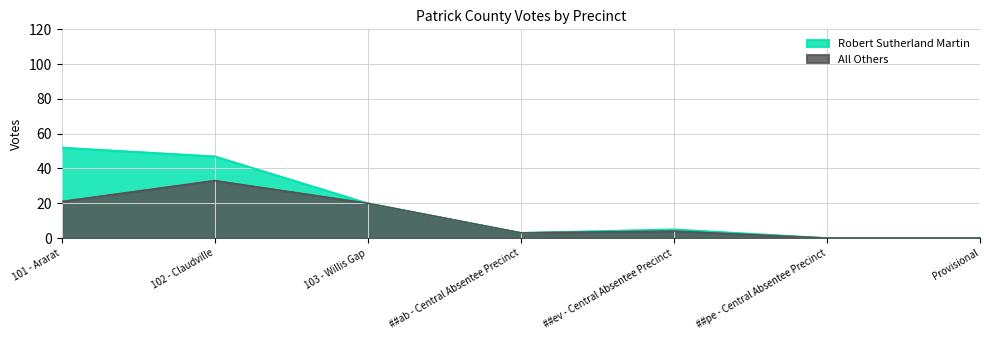

True or false: Robert Sutherland Martin and All Others intersect in this chart.

False